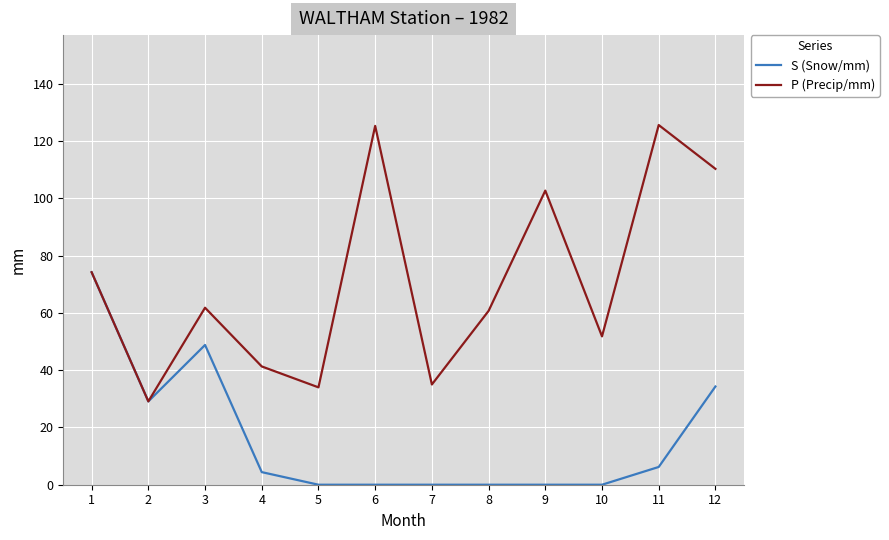

True or false: P (Precip/mm) has more than 1 interior local peaks.

True